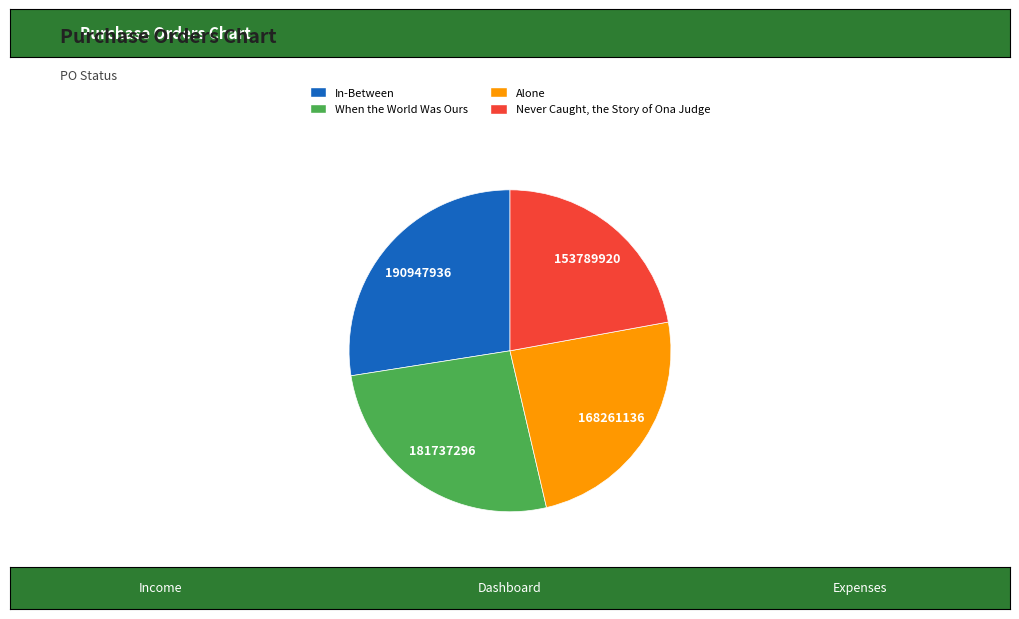

Between Never Caught, the Story of Ona Judge and In-Between, which is larger?

In-Between